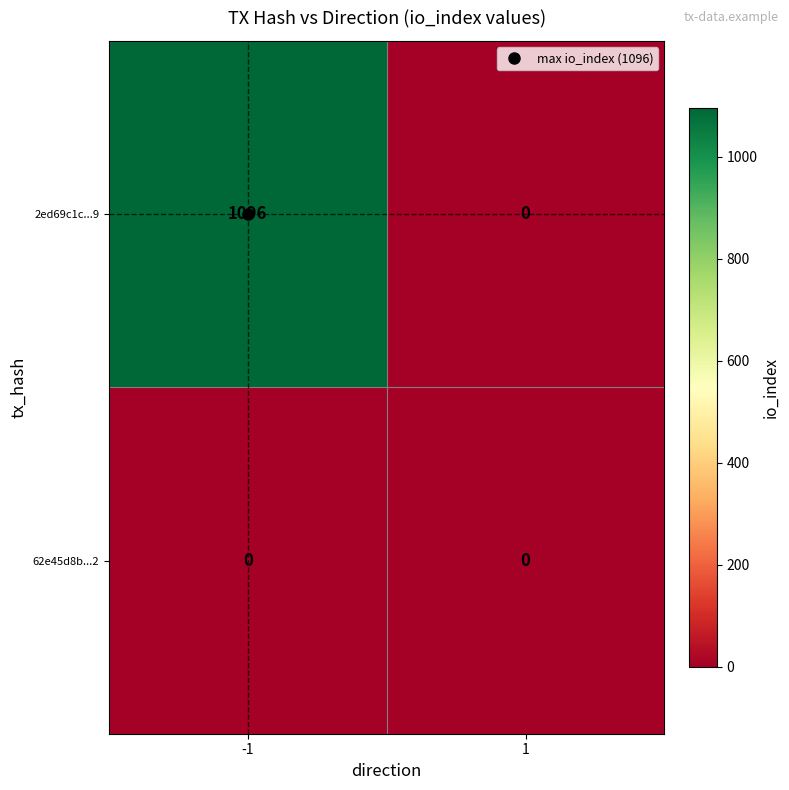

Rank the series by their maximum value, from lowest to highest.

62e45d8b...2, 2ed69c1c...9